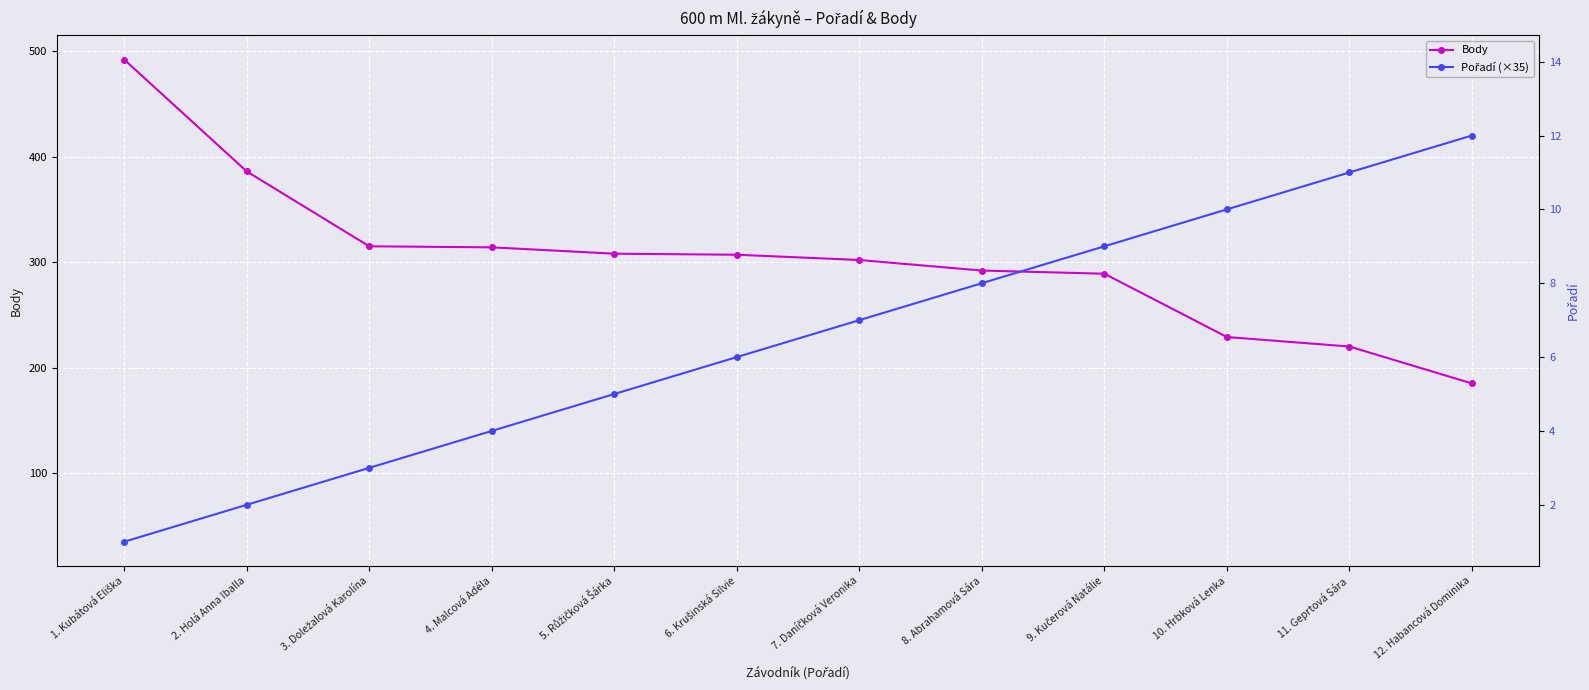

After their last crossing, which series has the higher values: Body or Pořadí (×35)?

Pořadí (×35)